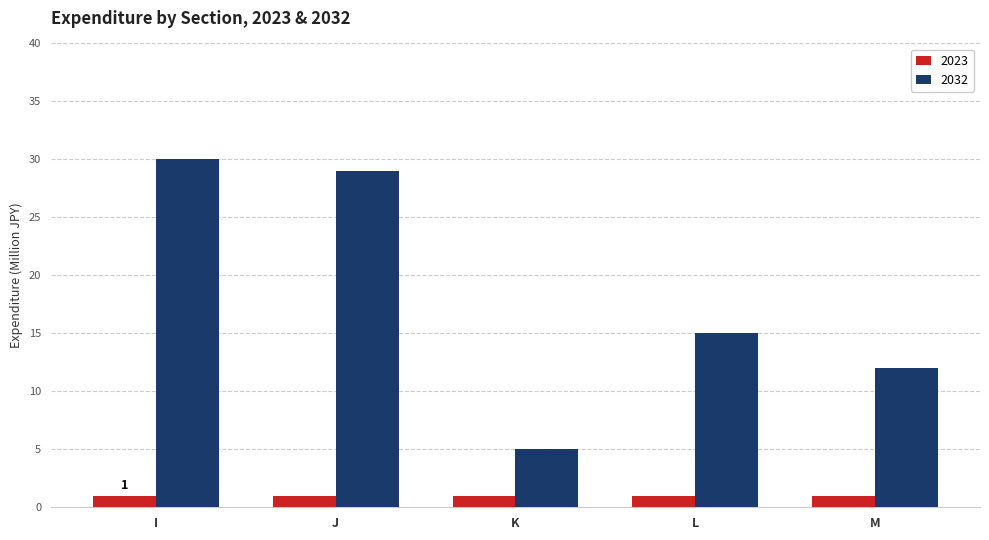

What is the difference between the highest and lowest values at I?

29